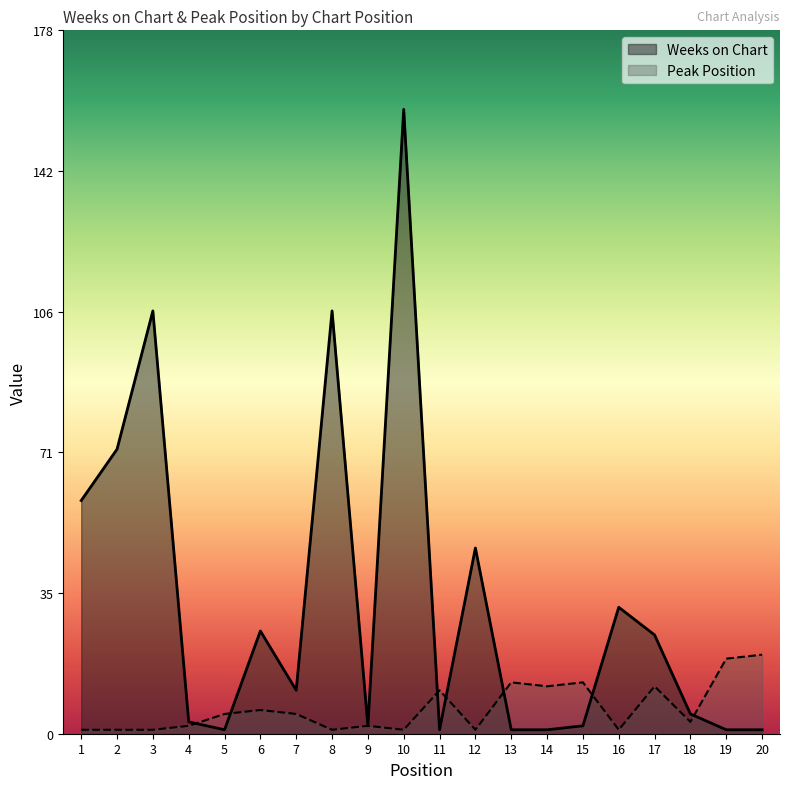

Rank the series by their maximum value, from lowest to highest.

Peak Position, Weeks on Chart